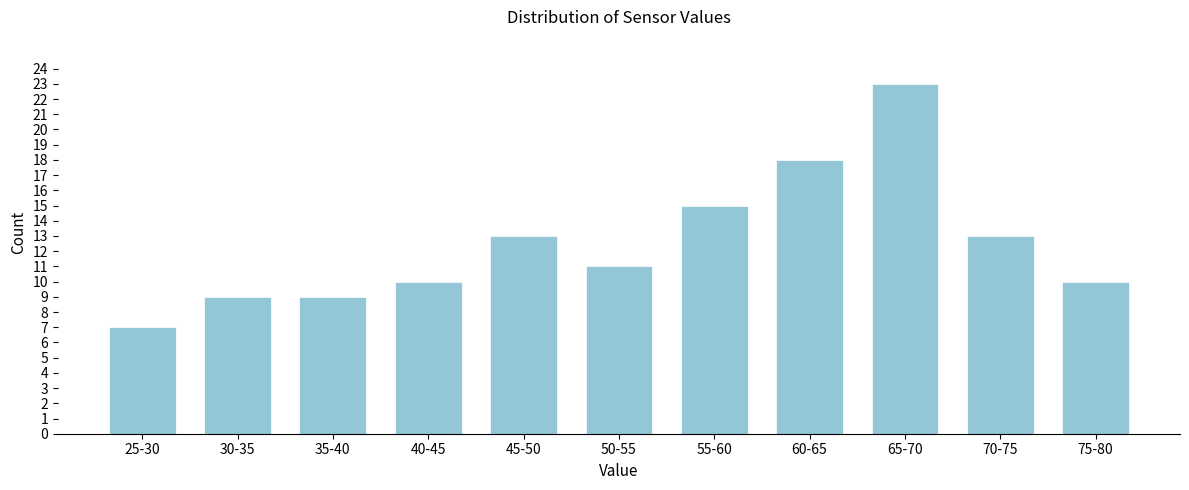

Reading left to right, extract all data points from this chart.

7	9	9	10	13	11	15	18	23	13	10